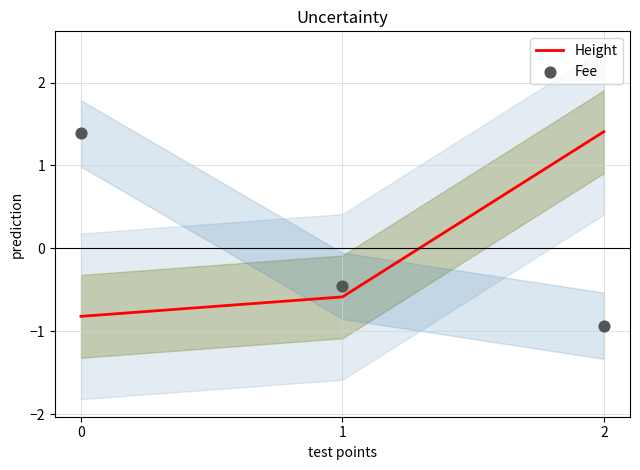

Which series has the largest total across all categories?

Height